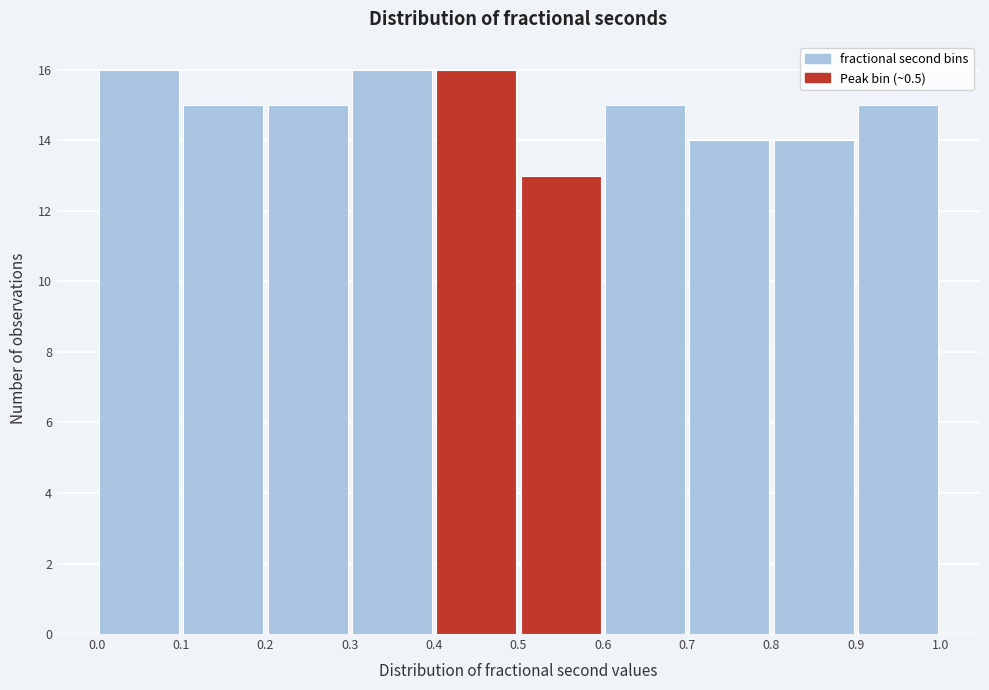

How tall is the bar that spans 0.7 to 0.8 on the x-axis? The values are not printed on the chart, so give them approximately, as read against the axis.

14